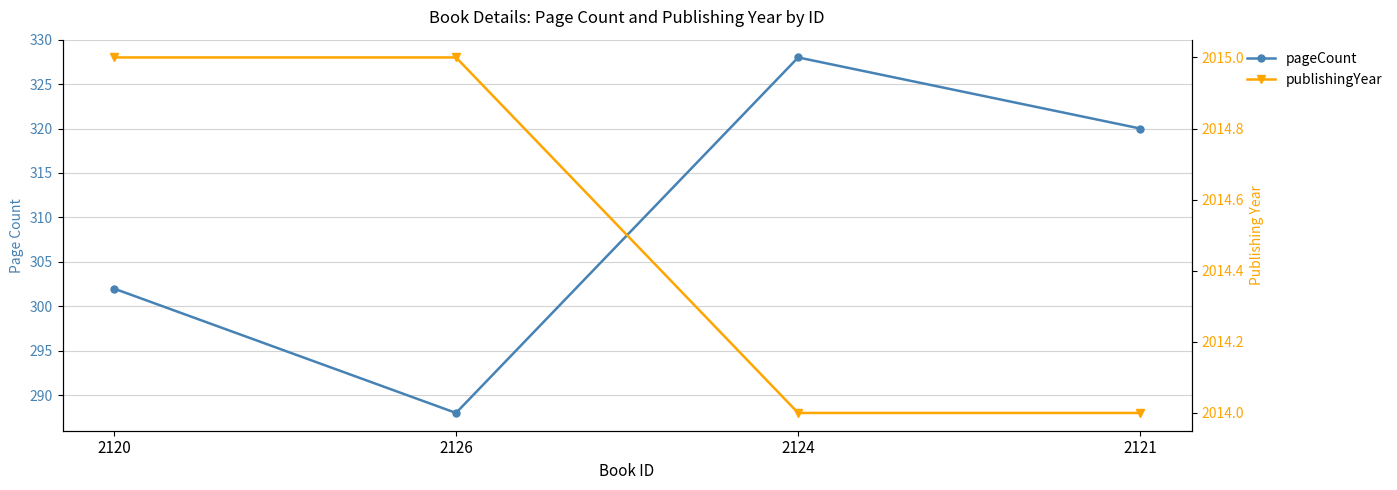

What is the label of the 2nd point from the left?

2126